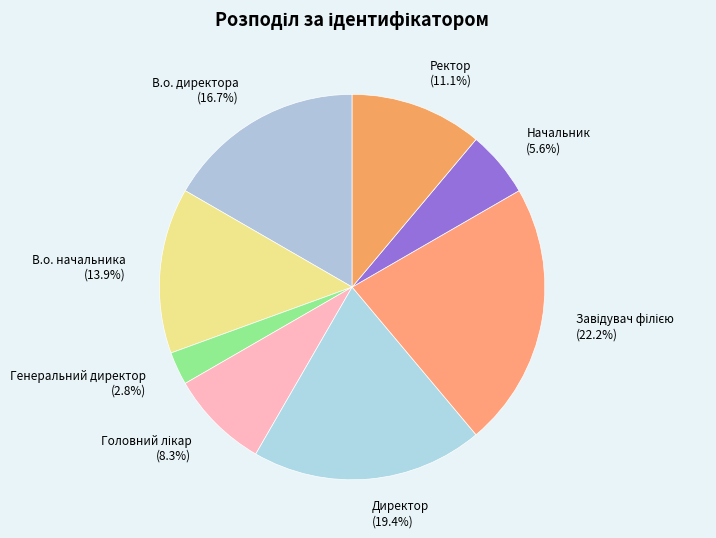

Is there a majority slice in this chart?

No